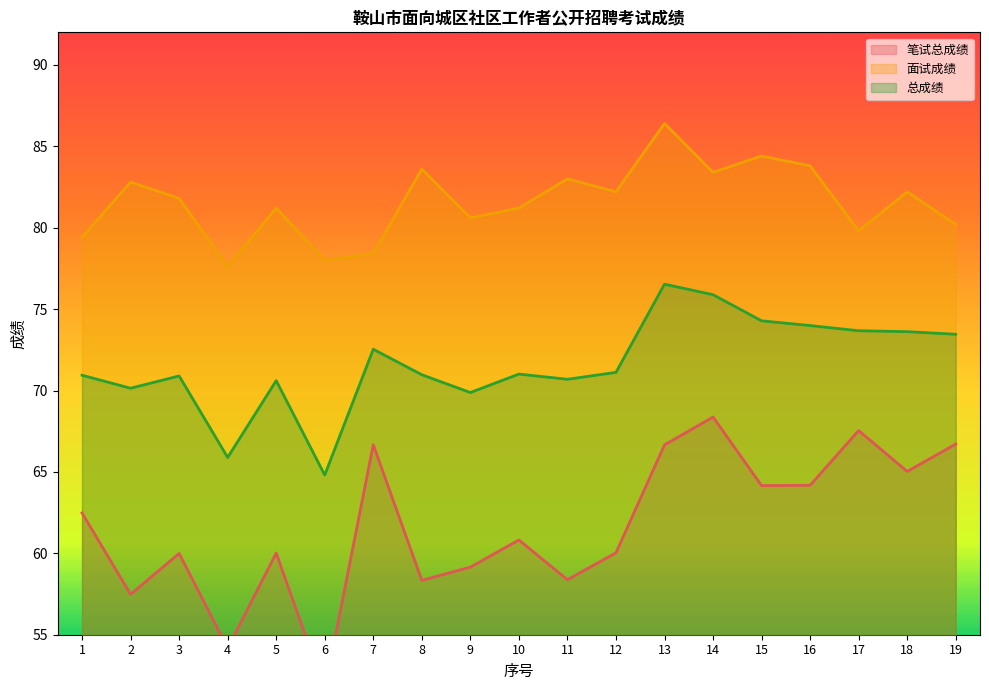

Read the 总成绩 value at 5.

70.6